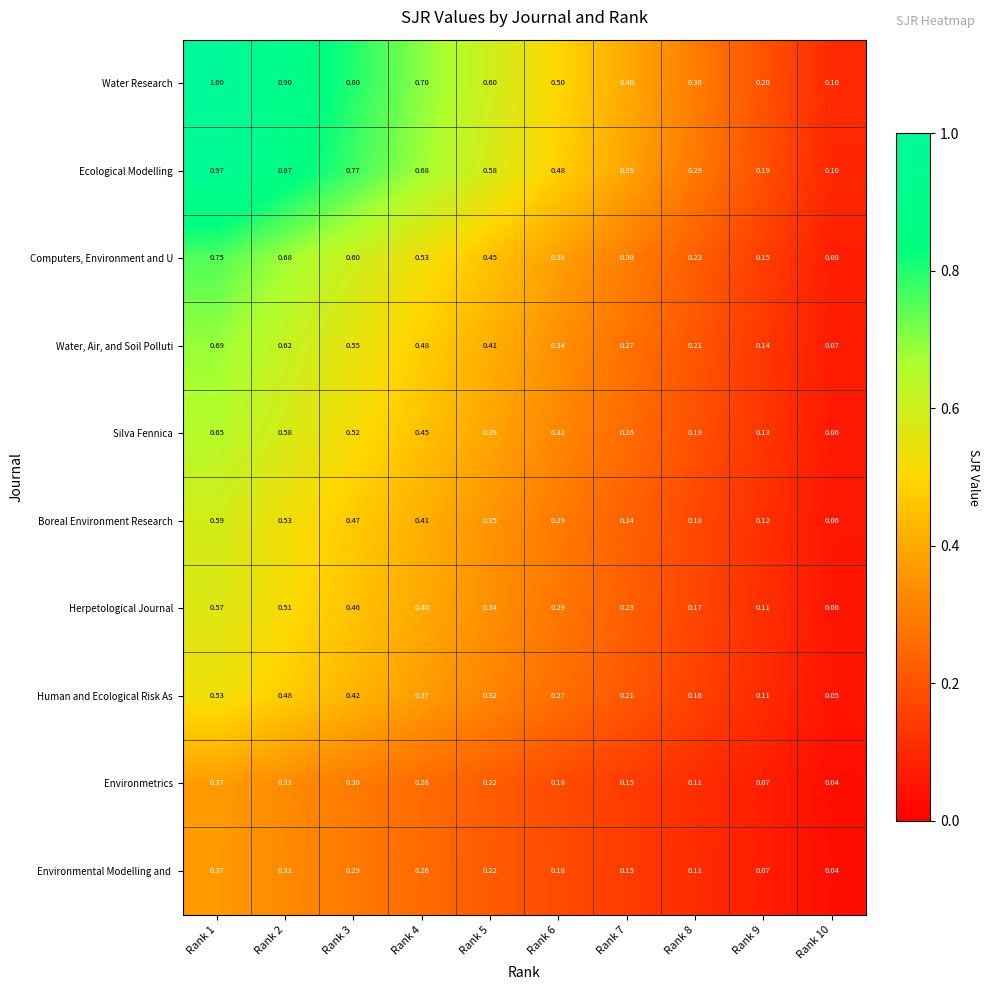

Is the value of Human and Ecological Risk As at Rank 10 greater than the value of Environmetrics at Rank 1?

No